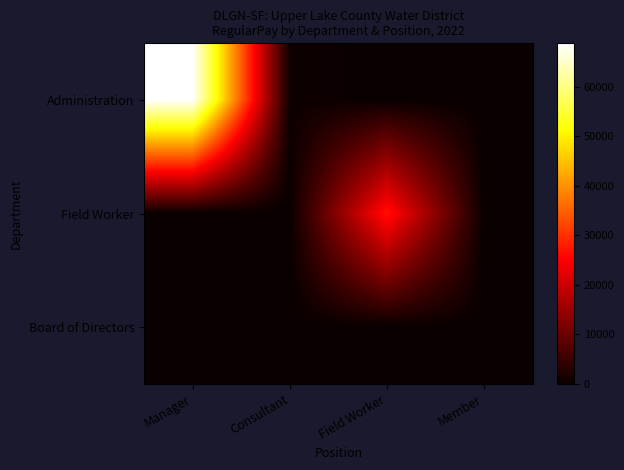

Reading left to right, list all the values displayed in this chart.

Administration: Manager=68735	Consultant=634	Field Worker=0	Member=0
Field Worker: Manager=0	Consultant=0	Field Worker=26958	Member=0
Board of Directors: Manager=0	Consultant=0	Field Worker=0	Member=0